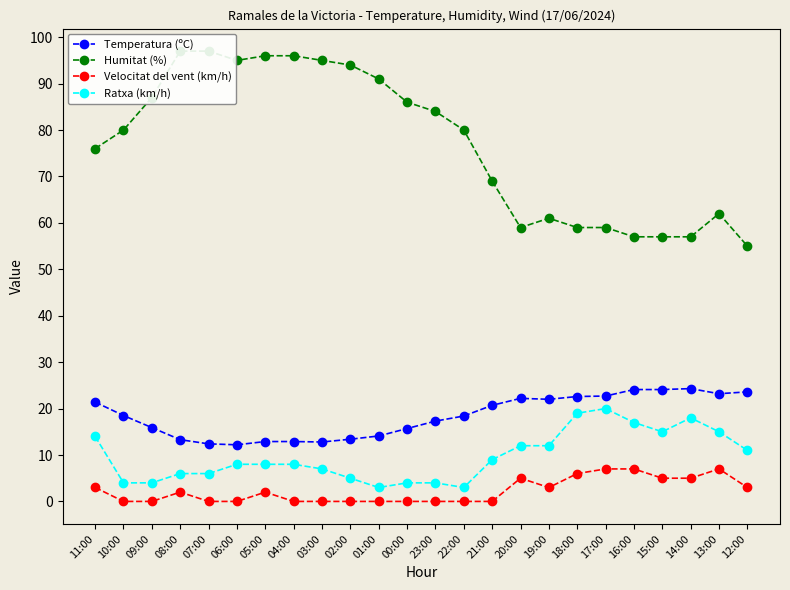

What is the difference between the Humitat (%) values at 14:00 and 11:00?

19.0